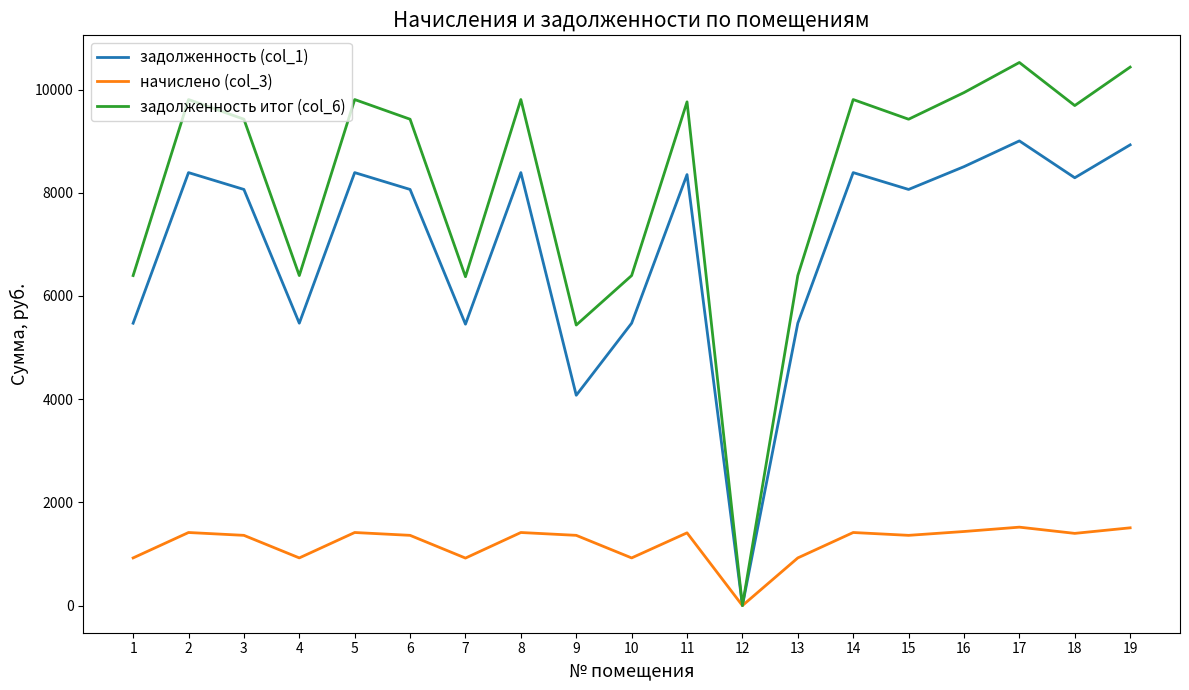

How many values in the задолженность (col_1) series are below 8064?

7